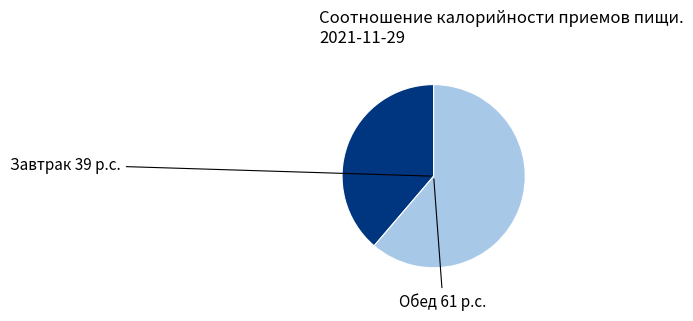

Count the number of slices in the pie.

2